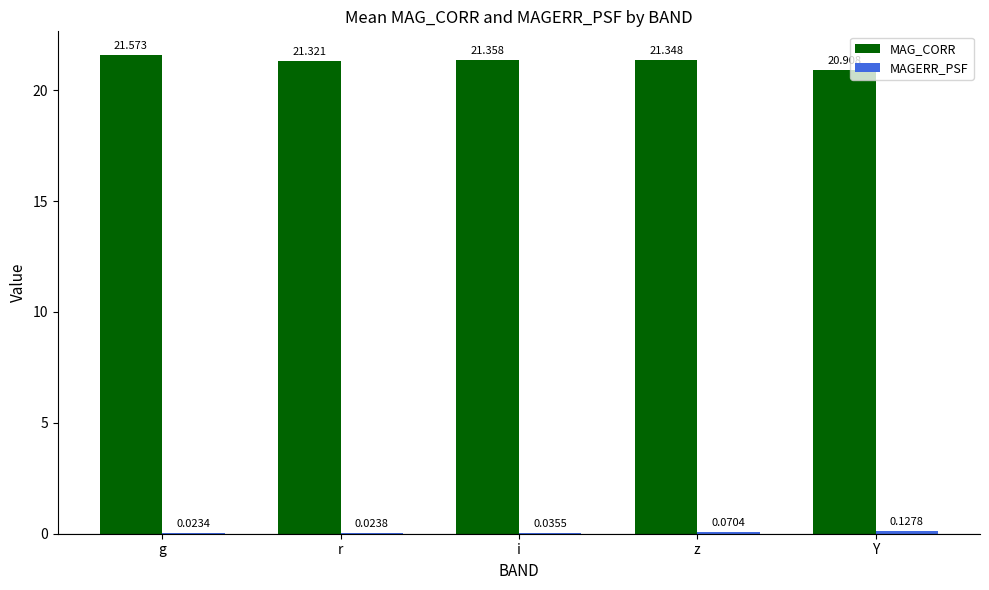

What is the total value across all series at z?

21.4